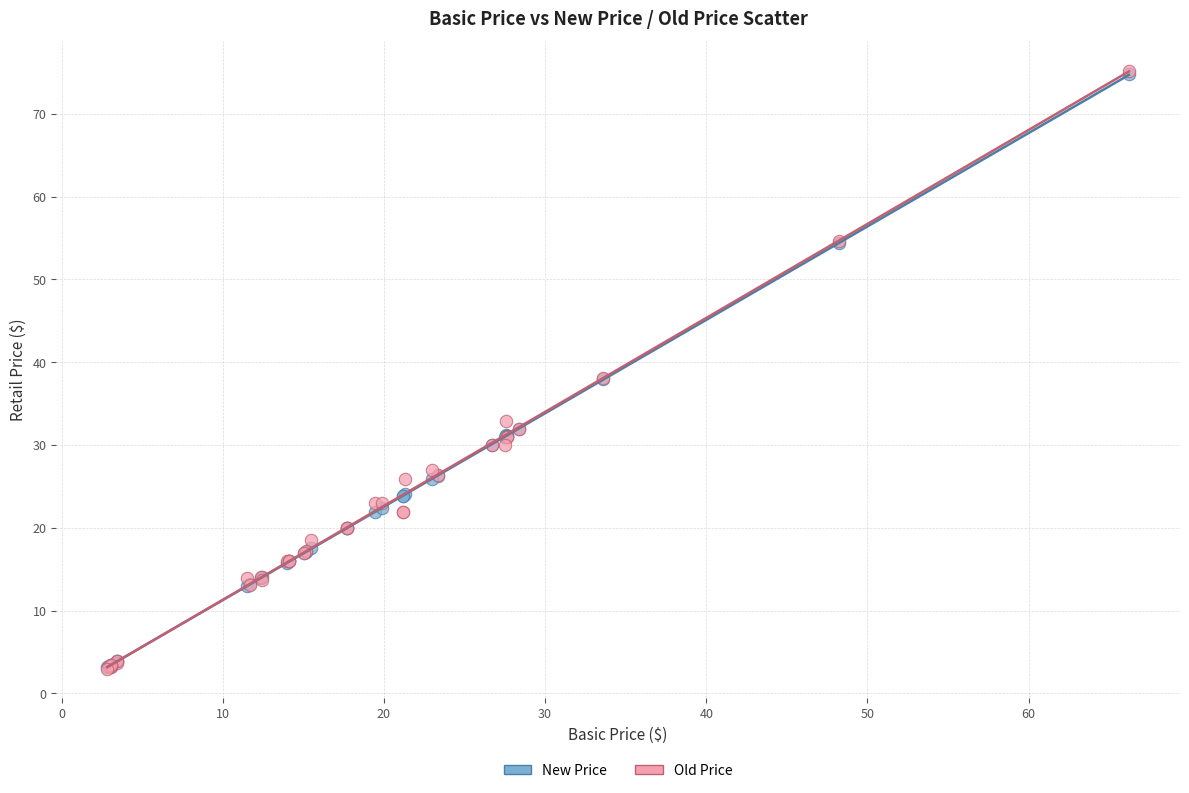

What are all the series names shown in the legend?

New Price, Old Price